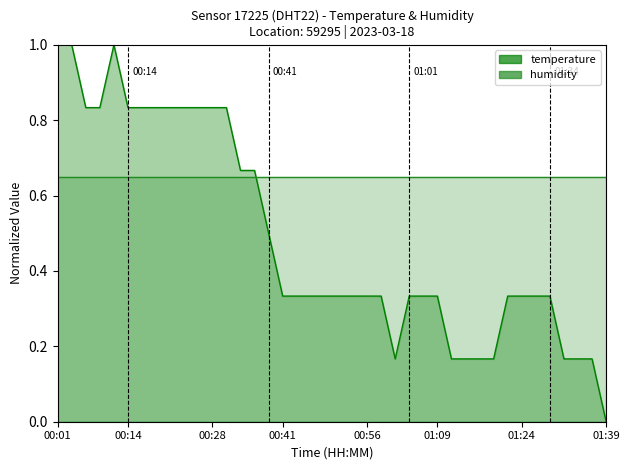

Is it true that the value at 01:29 is 0.1?

False